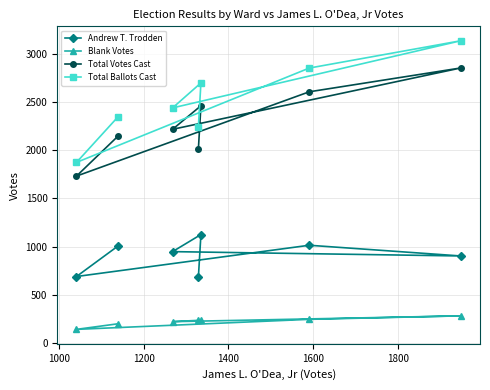

Does the chart have visible grid lines?

Yes